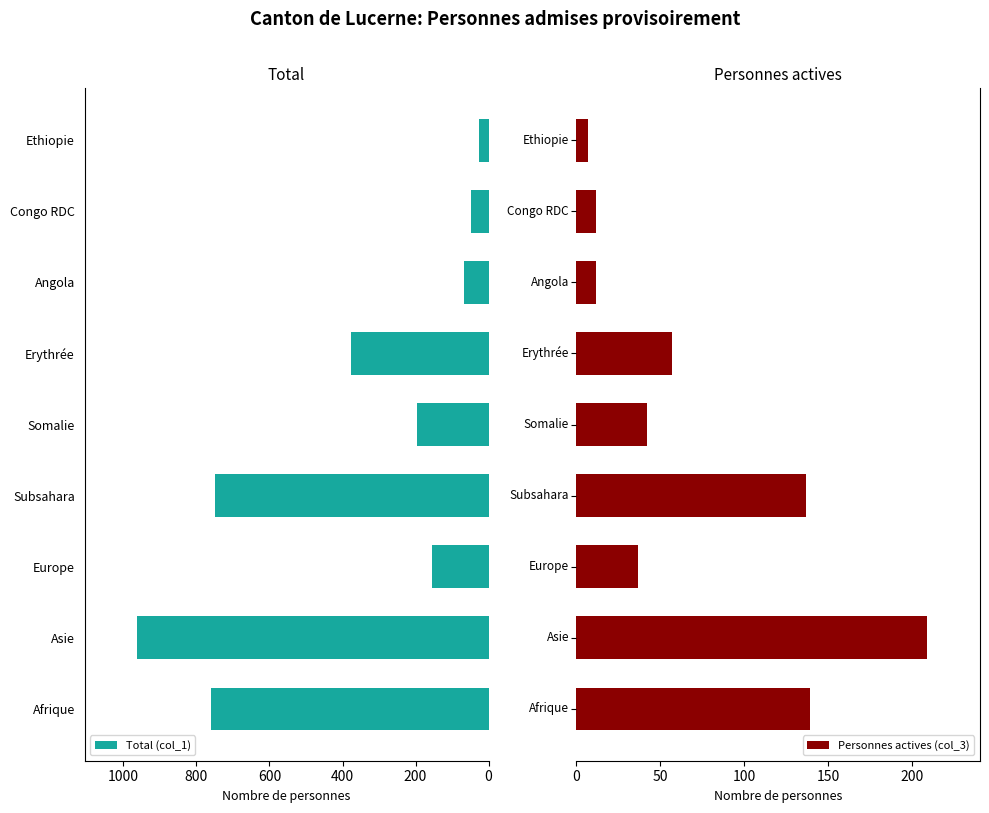

Reading left to right, transcribe all the data shown in this chart.

Total (col_1): 760	962	154	748	196	376	67	49	27
Personnes actives (col_3): 139	209	37	137	42	57	12	12	7